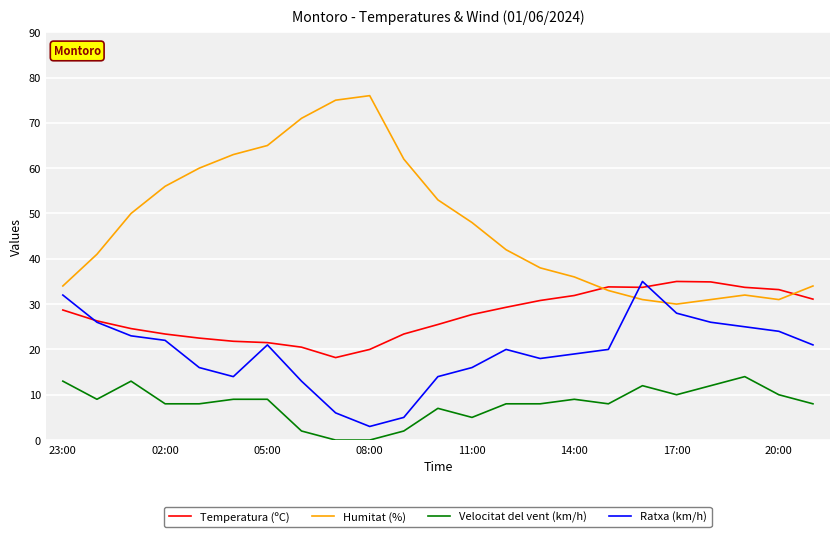

True or false: Velocitat del vent (km/h) and Temperatura (ºC) intersect in this chart.

False